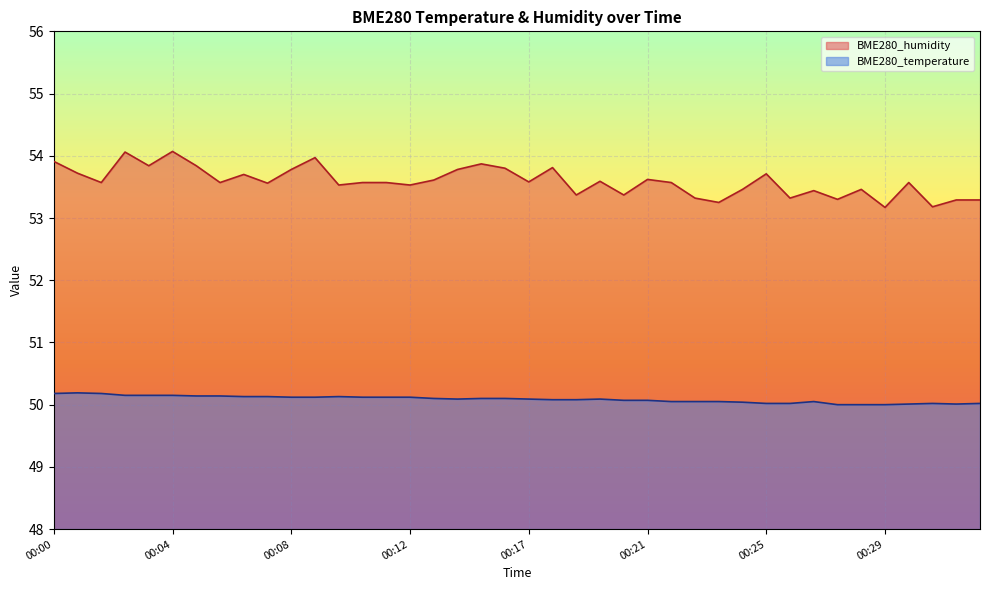

How many lines are shown in the chart?

2